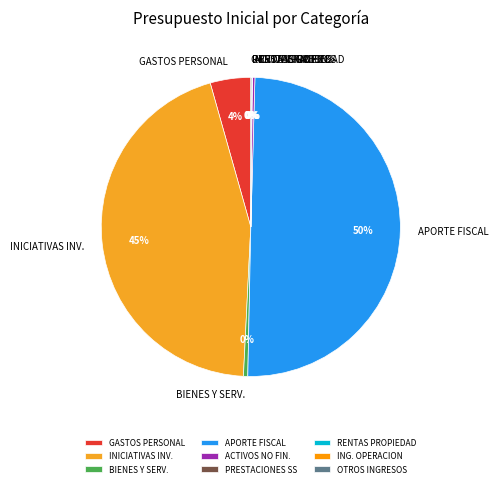

To the nearest percent, what is the average slice percentage?

11%